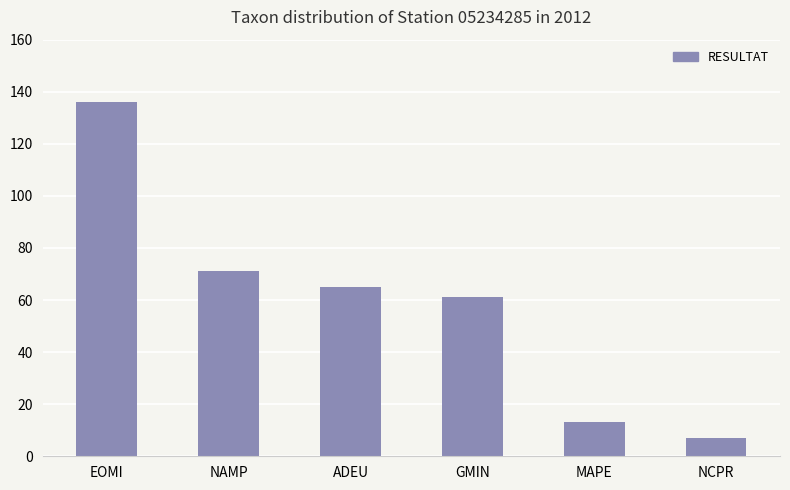

Which category has the highest value across all series?

EOMI